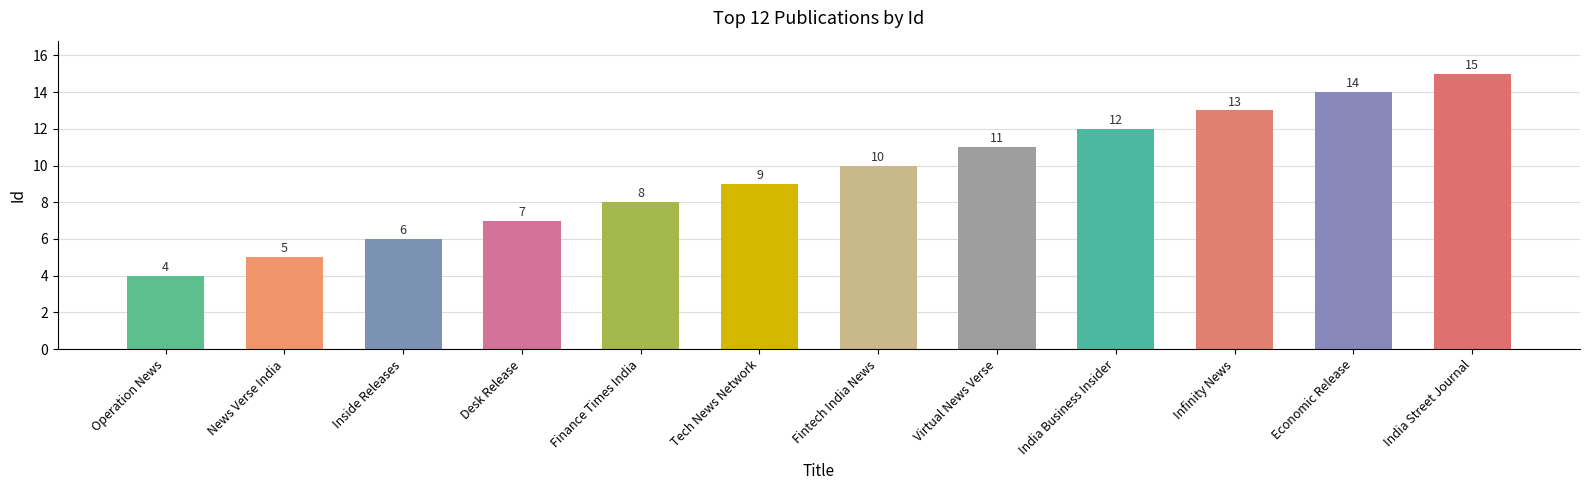

What is the value of the 3rd bar from the left?

6